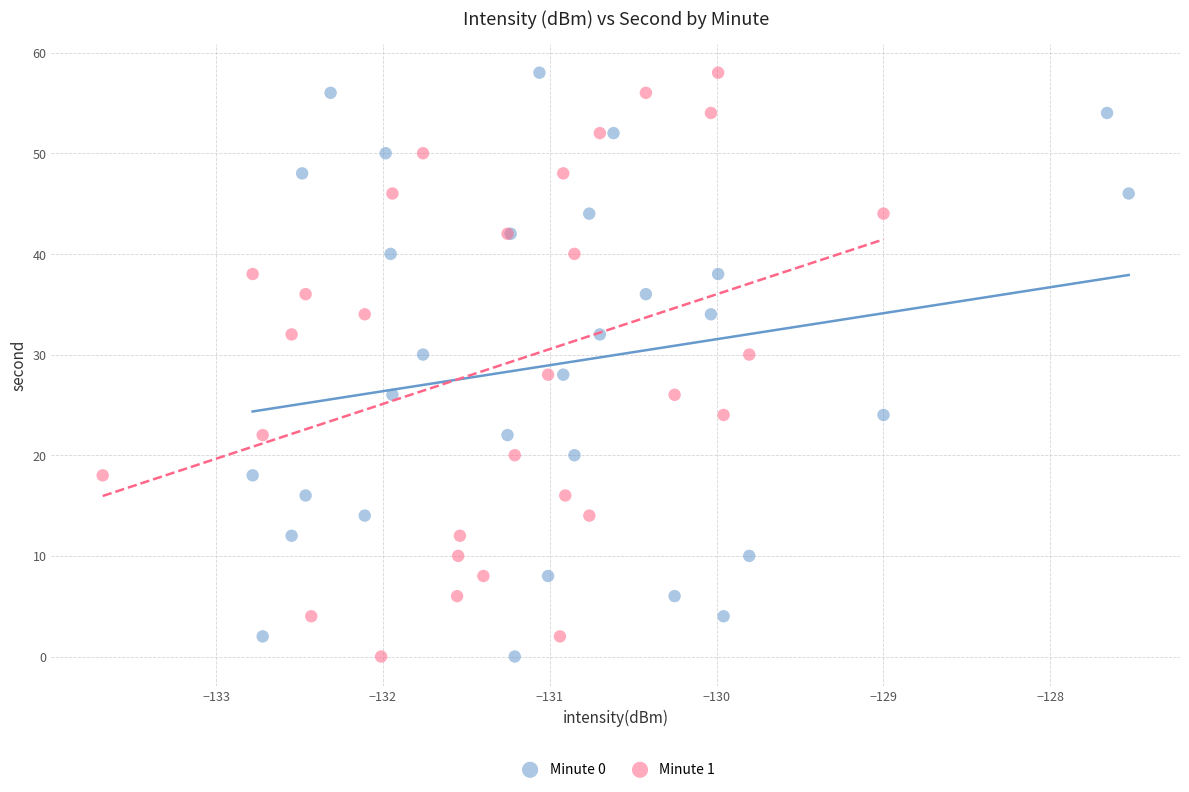

What are all the series names shown in the legend?

Minute 0, Minute 1